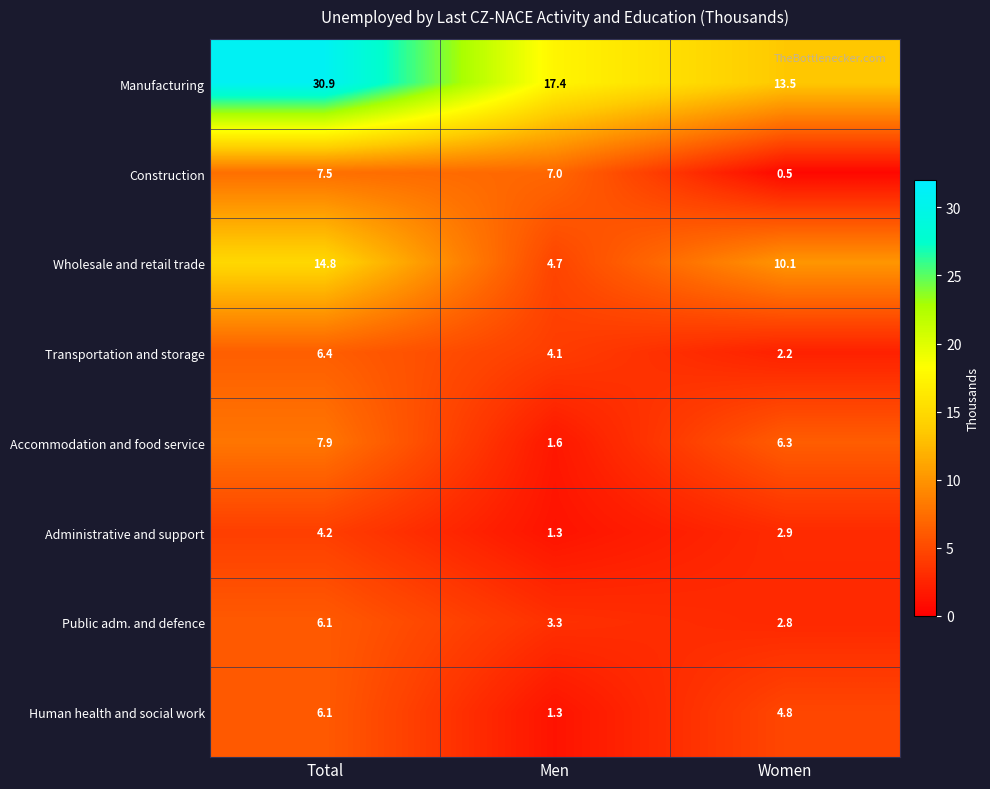

Where is Accommodation and food service nearest to the value 4?

Women